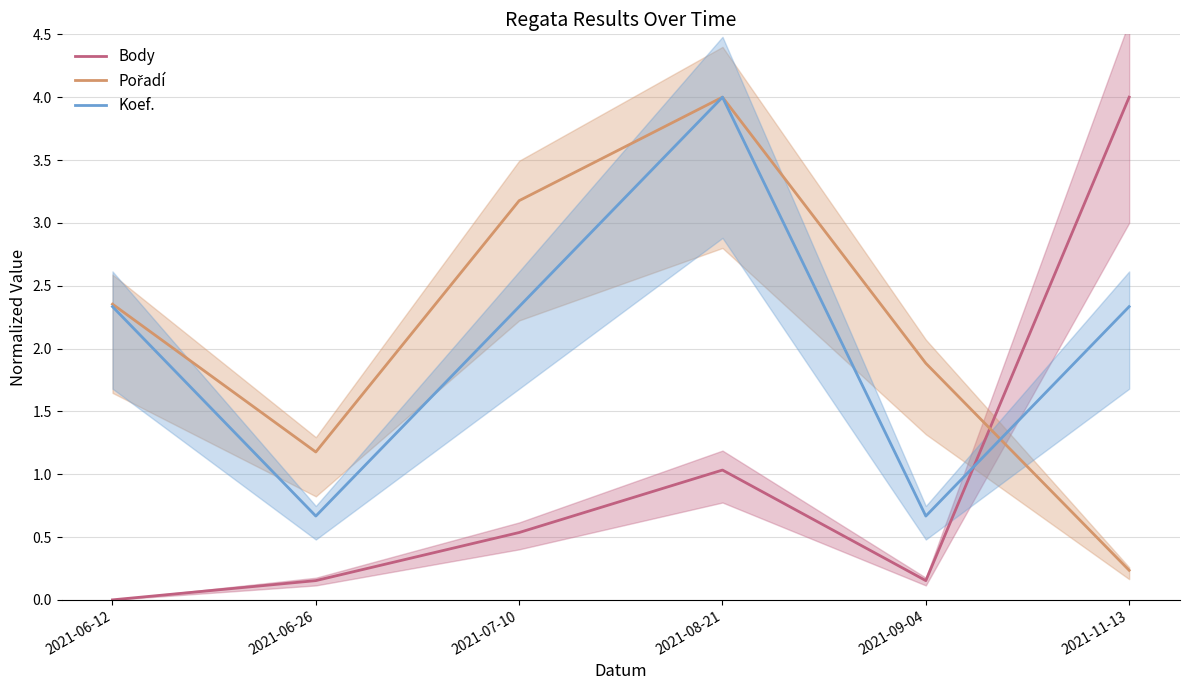

True or false: Pořadí has more than 1 interior local peaks.

False